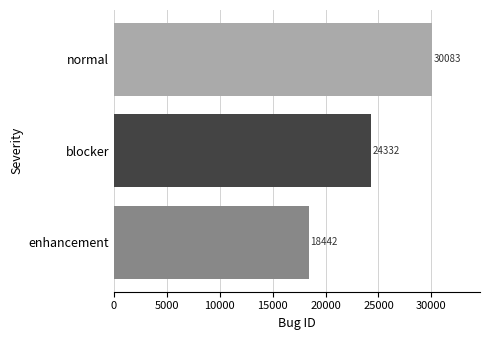

The value at blocker is 36148. True or false?

False